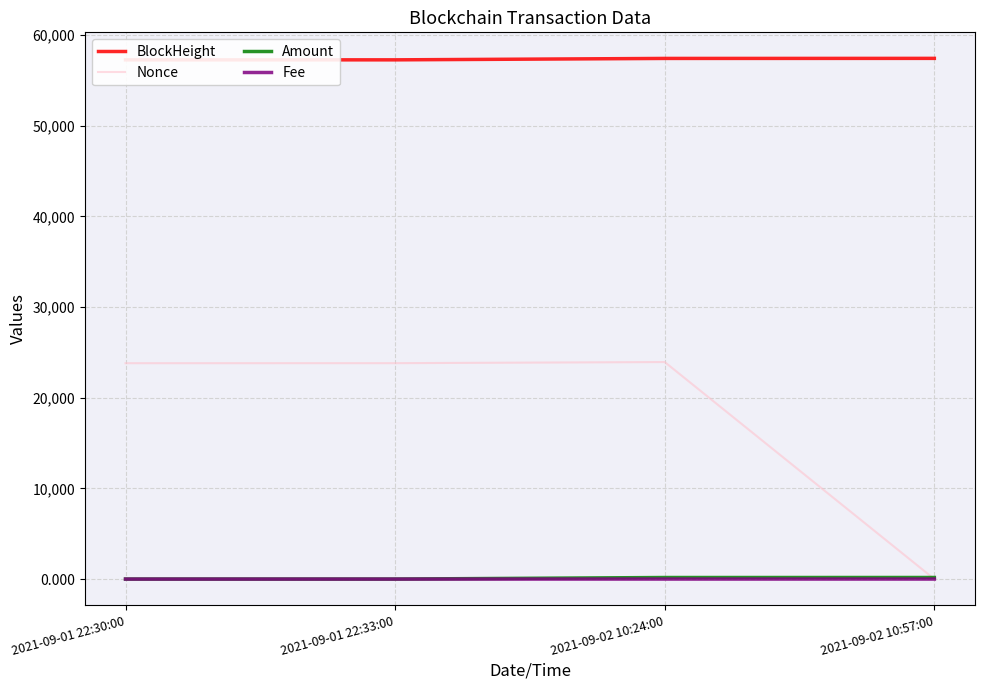

Where is Fee nearest to the value 0?

2021-09-01 22:30:00